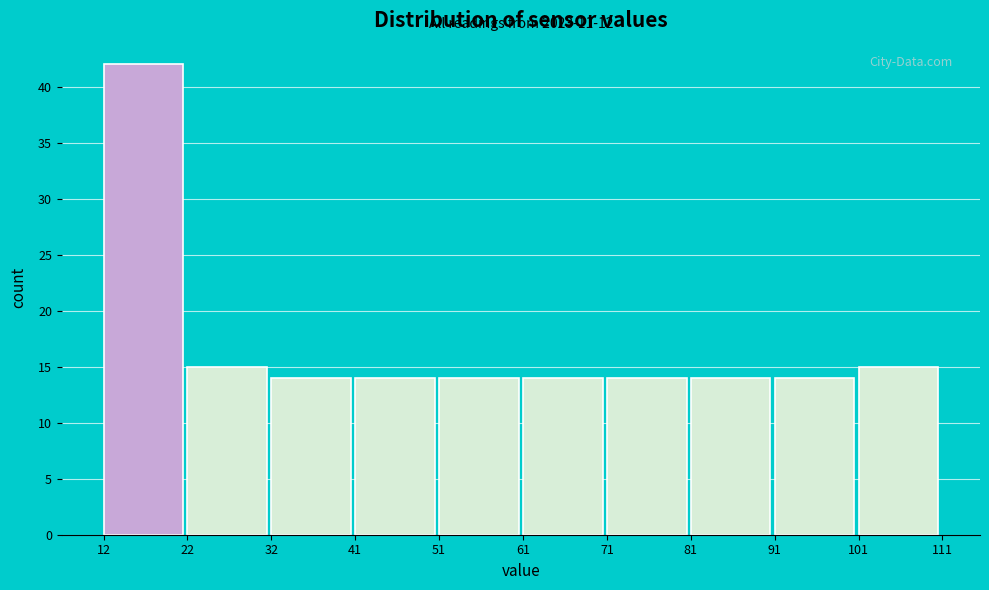

Over which range of the x-axis is the bar tallest?

12 to 22